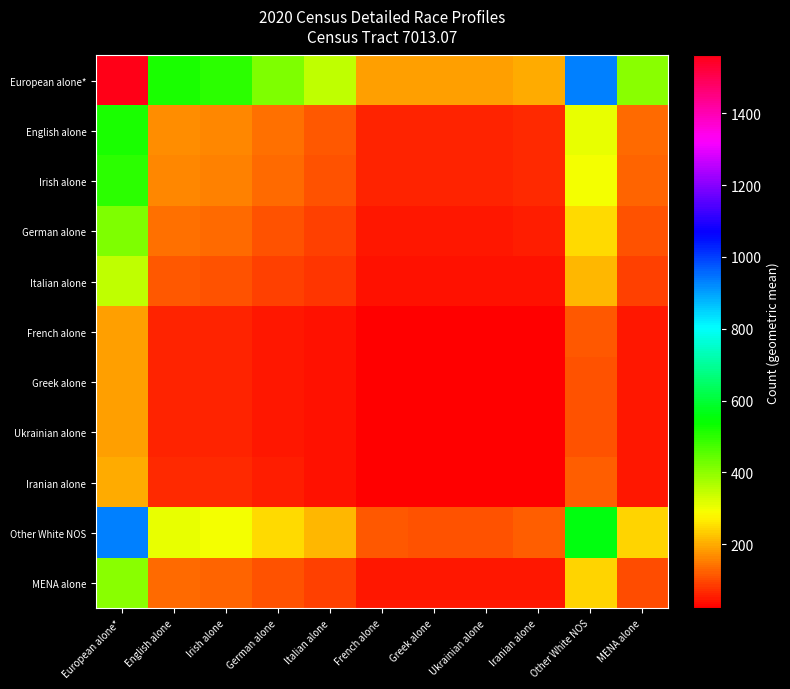

Reading left to right, list all the values displayed in this chart.

European alone*: European alone*=1561.0	English alone=516.7	Irish alone=498.2	German alone=416.3	Italian alone=351.2	French alone=189.5	Greek alone=185.3	Ukrainian alone=185.3	Iranian alone=201.5	Other White NOS=934.1	MENA alone=402.9
English alone: European alone*=516.7	English alone=171.0	Irish alone=164.9	German alone=137.8	Italian alone=116.2	French alone=62.7	Greek alone=61.3	Ukrainian alone=61.3	Iranian alone=66.7	Other White NOS=309.2	MENA alone=133.4
Irish alone: European alone*=498.2	English alone=164.9	Irish alone=159.0	German alone=132.8	Italian alone=112.1	French alone=60.5	Greek alone=59.1	Ukrainian alone=59.1	Iranian alone=64.3	Other White NOS=298.1	MENA alone=128.6
German alone: European alone*=416.3	English alone=137.8	Irish alone=132.8	German alone=111.0	Italian alone=93.6	French alone=50.5	Greek alone=49.4	Ukrainian alone=49.4	Iranian alone=53.7	Other White NOS=249.1	MENA alone=107.4
Italian alone: European alone*=351.2	English alone=116.2	Irish alone=112.1	German alone=93.6	Italian alone=79.0	French alone=42.6	Greek alone=41.7	Ukrainian alone=41.7	Iranian alone=45.3	Other White NOS=210.1	MENA alone=90.6
French alone: European alone*=189.5	English alone=62.7	Irish alone=60.5	German alone=50.5	Italian alone=42.6	French alone=23.0	Greek alone=22.5	Ukrainian alone=22.5	Iranian alone=24.5	Other White NOS=113.4	MENA alone=48.9
Greek alone: European alone*=185.3	English alone=61.3	Irish alone=59.1	German alone=49.4	Italian alone=41.7	French alone=22.5	Greek alone=22.0	Ukrainian alone=22.0	Iranian alone=23.9	Other White NOS=110.9	MENA alone=47.8
Ukrainian alone: European alone*=185.3	English alone=61.3	Irish alone=59.1	German alone=49.4	Italian alone=41.7	French alone=22.5	Greek alone=22.0	Ukrainian alone=22.0	Iranian alone=23.9	Other White NOS=110.9	MENA alone=47.8
Iranian alone: European alone*=201.5	English alone=66.7	Irish alone=64.3	German alone=53.7	Italian alone=45.3	French alone=24.5	Greek alone=23.9	Ukrainian alone=23.9	Iranian alone=26.0	Other White NOS=120.6	MENA alone=52.0
Other White NOS: European alone*=934.1	English alone=309.2	Irish alone=298.1	German alone=249.1	Italian alone=210.1	French alone=113.4	Greek alone=110.9	Ukrainian alone=110.9	Iranian alone=120.6	Other White NOS=559.0	MENA alone=241.1
MENA alone: European alone*=402.9	English alone=133.4	Irish alone=128.6	German alone=107.4	Italian alone=90.6	French alone=48.9	Greek alone=47.8	Ukrainian alone=47.8	Iranian alone=52.0	Other White NOS=241.1	MENA alone=104.0